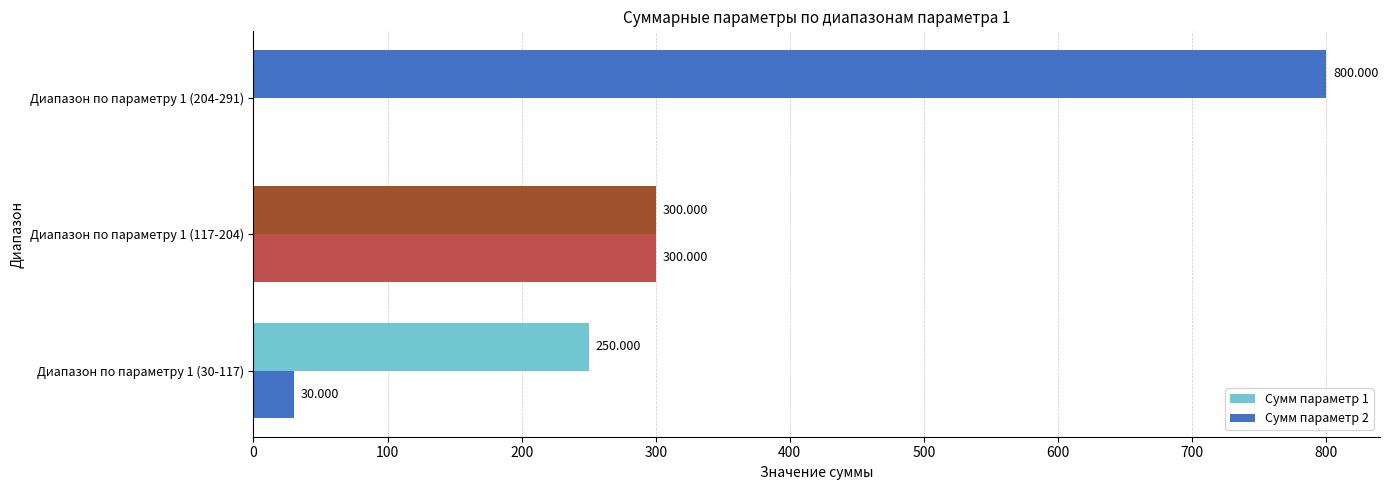

Reading left to right, what are all the values shown in this chart?

Сумм параметр 1: 250	300	800
Сумм параметр 2: 30	300	0